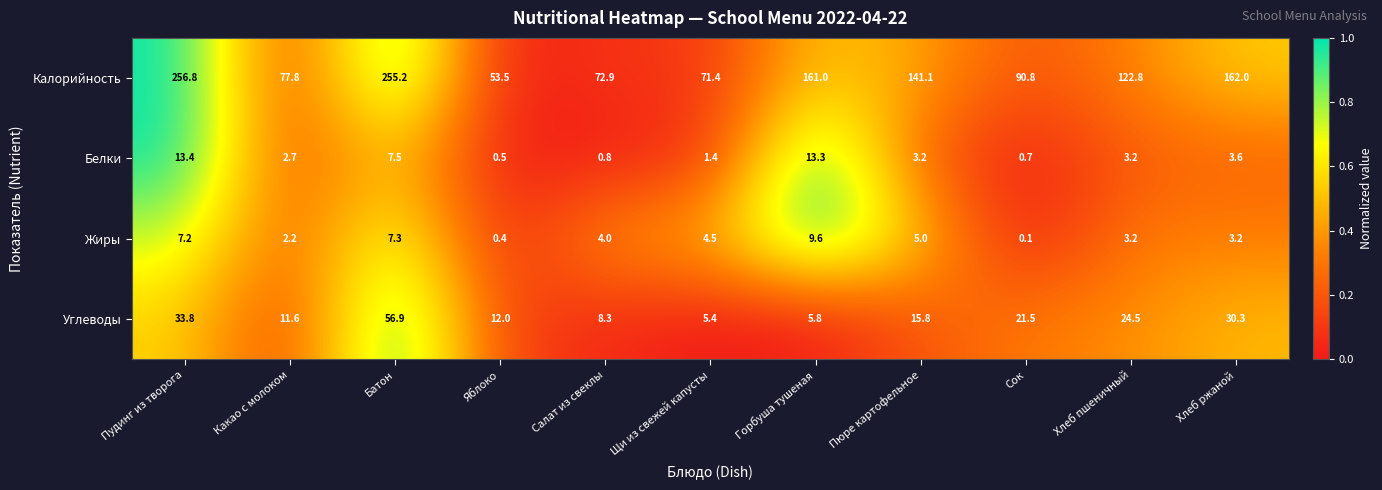

Rank the series by their maximum value, from lowest to highest.

Жиры, Белки, Углеводы, Калорийность